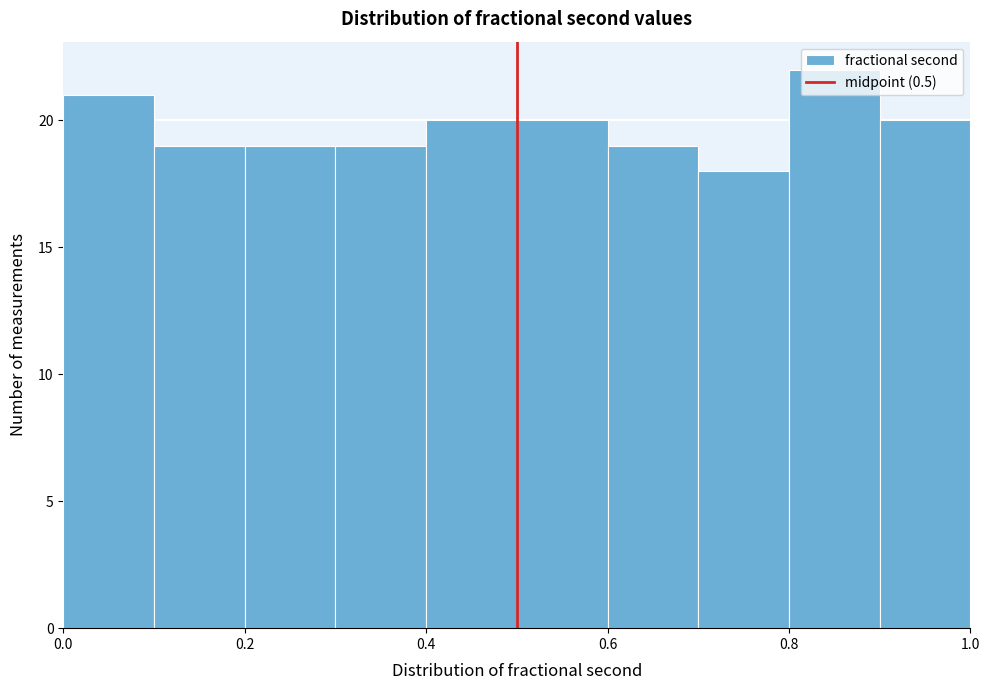

Reading left to right, list every bar in this chart as the range it spans on the x-axis followed by its height. The values are not printed on the chart, so give them approximately, as read against the axis.

0.0 to 0.1: 21
0.1 to 0.2: 19
0.2 to 0.3: 19
0.3 to 0.4: 19
0.4 to 0.5: 20
0.5 to 0.6: 20
0.6 to 0.7: 19
0.7 to 0.8: 18
0.8 to 0.9: 22
0.9 to 1.0: 20